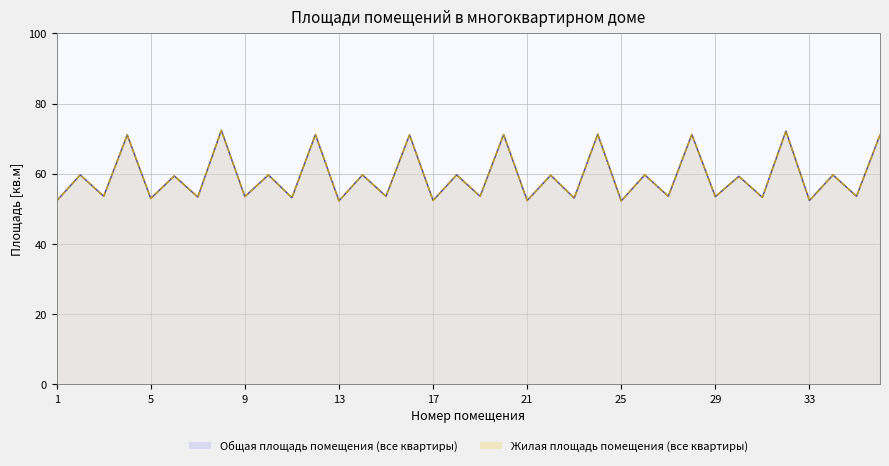

Read the Жилая площадь помещения value at 24.

71.3